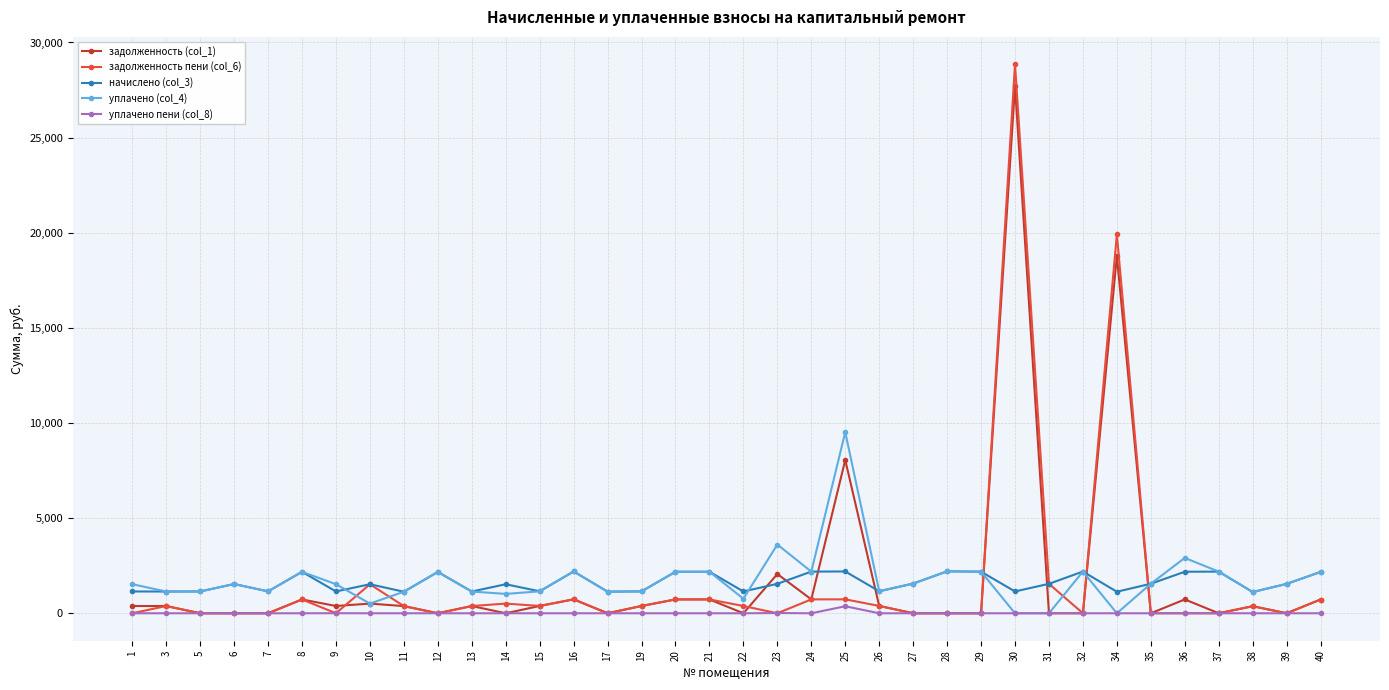

What is the difference between the уплачено (col_4) values at 37 and 13?

1047.1